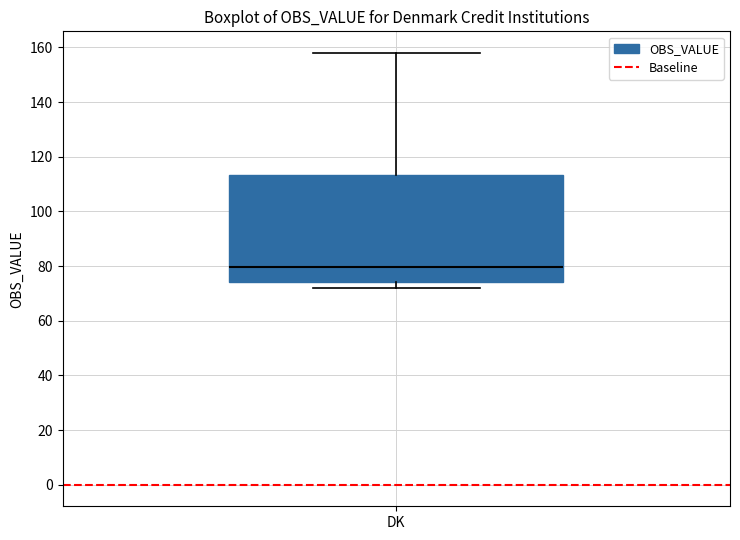

Read this box plot against the y-axis: the position of the median line, the range covered by the box, and the ends of both whiskers. The values are not printed on the chart, so give them approximately, as read against the axis.

median 80, box 74 to 114, whiskers 72 to 158